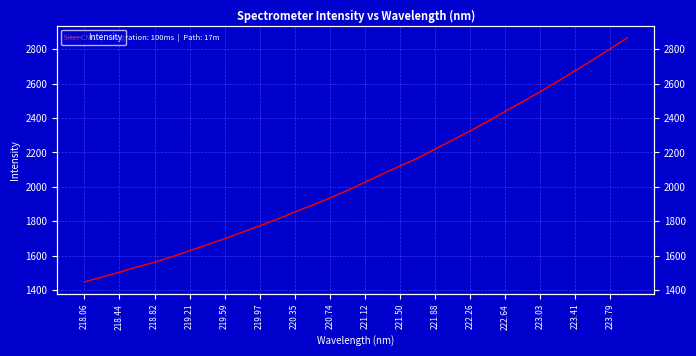

How many lines are shown in the chart?

1